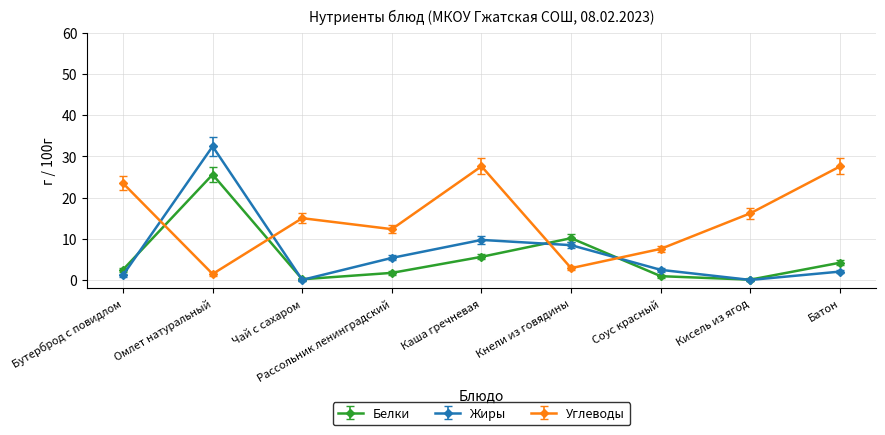

At Омлет натуральный, list the series in order from smallest to largest.

Углеводы, Белки, Жиры